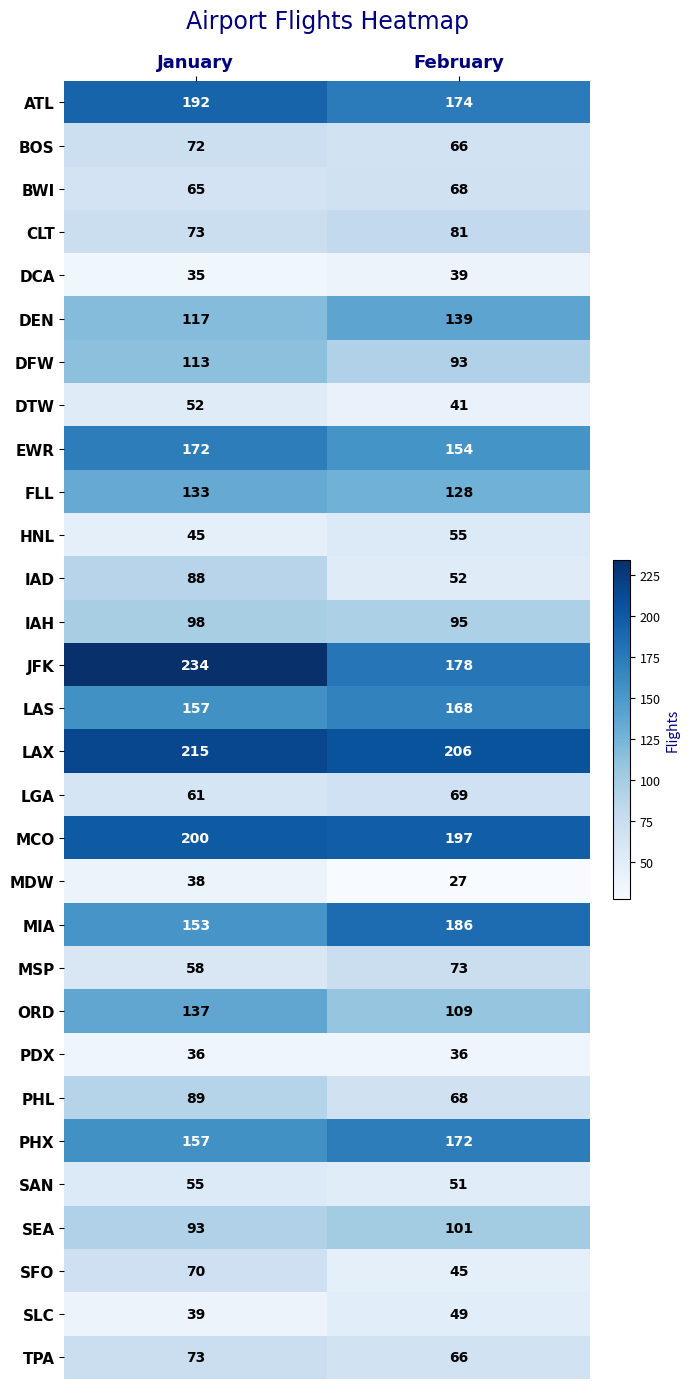

Rank the categories by MCO value from highest to lowest.

January, February